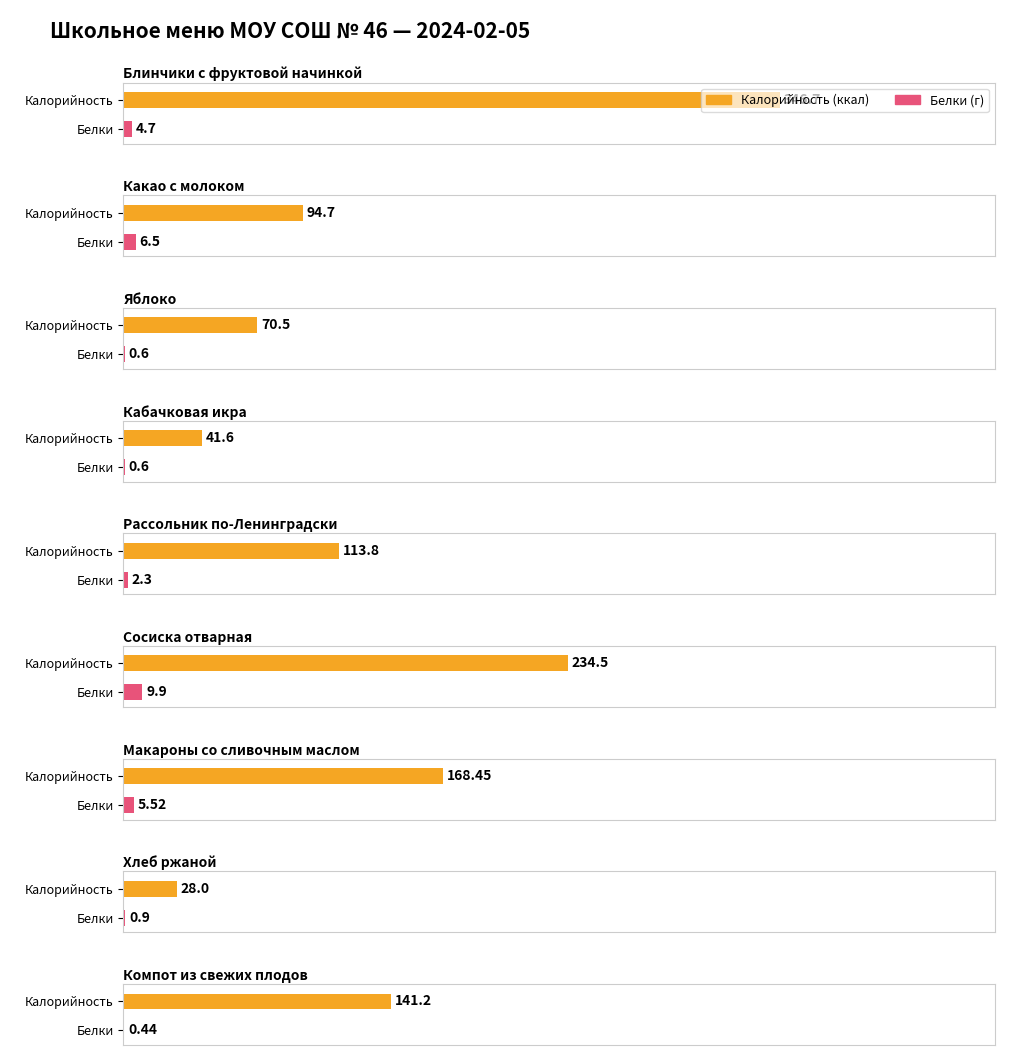

At which label does Белки reach its minimum?

Компот из свежих плодов